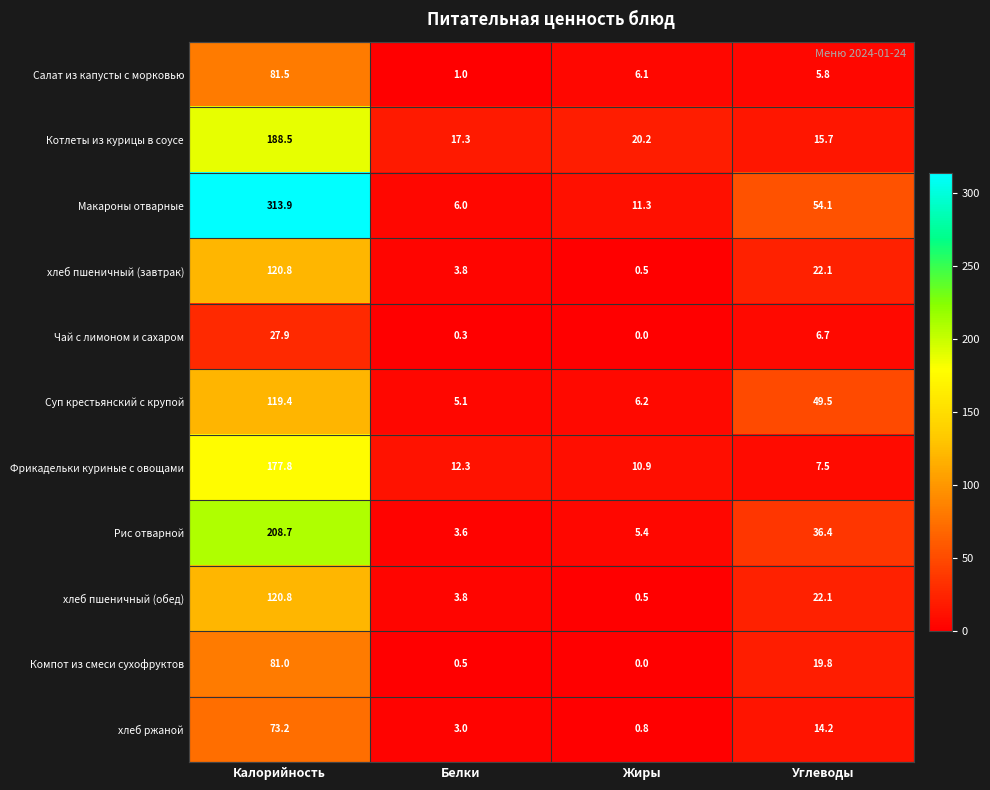

Rank the categories by Чай с лимоном и сахаром value from lowest to highest.

Жиры, Белки, Углеводы, Калорийность